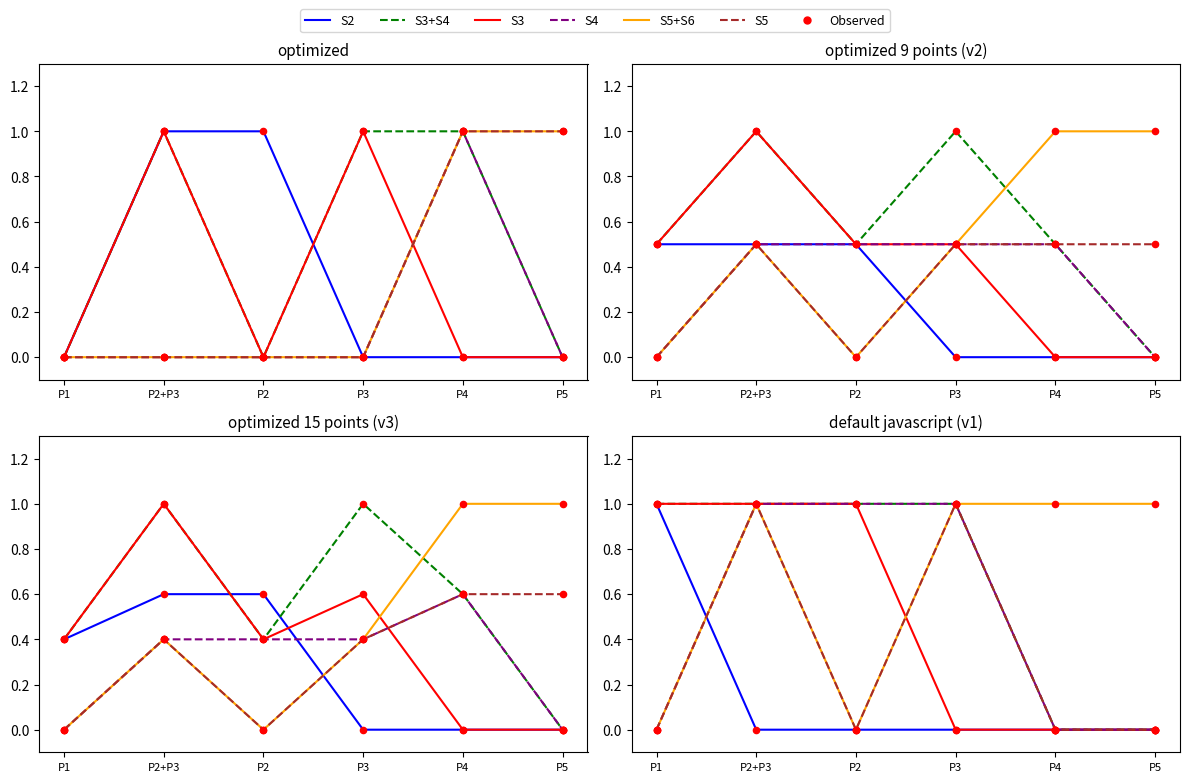

Which series has the widest spread of Y values?

S2